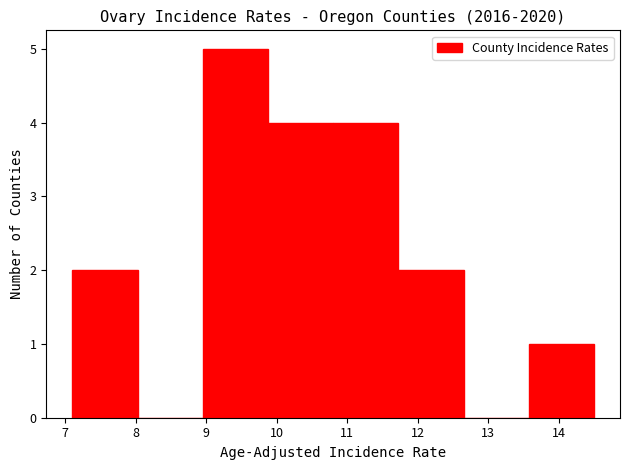

Reading left to right, list every bar in this chart as the range it spans on the x-axis followed by its height. Neither the bar edges nor the heights are printed on the chart, so give them approximately, as read against the axes.

7.1 to 8.0: 2
8.0 to 9.0: 0
9.0 to 9.9: 5
9.9 to 10.8: 4
10.8 to 11.7: 4
11.7 to 12.7: 2
12.7 to 13.6: 0
13.6 to 14.5: 1